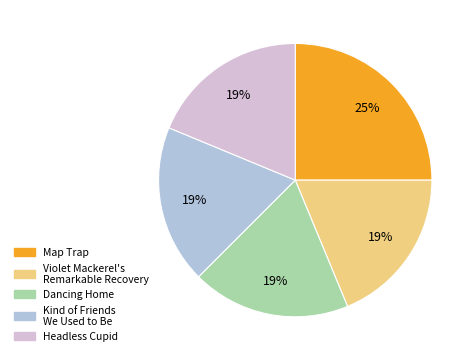

True or false: Headless Cupid accounts for 8% of the total.

False